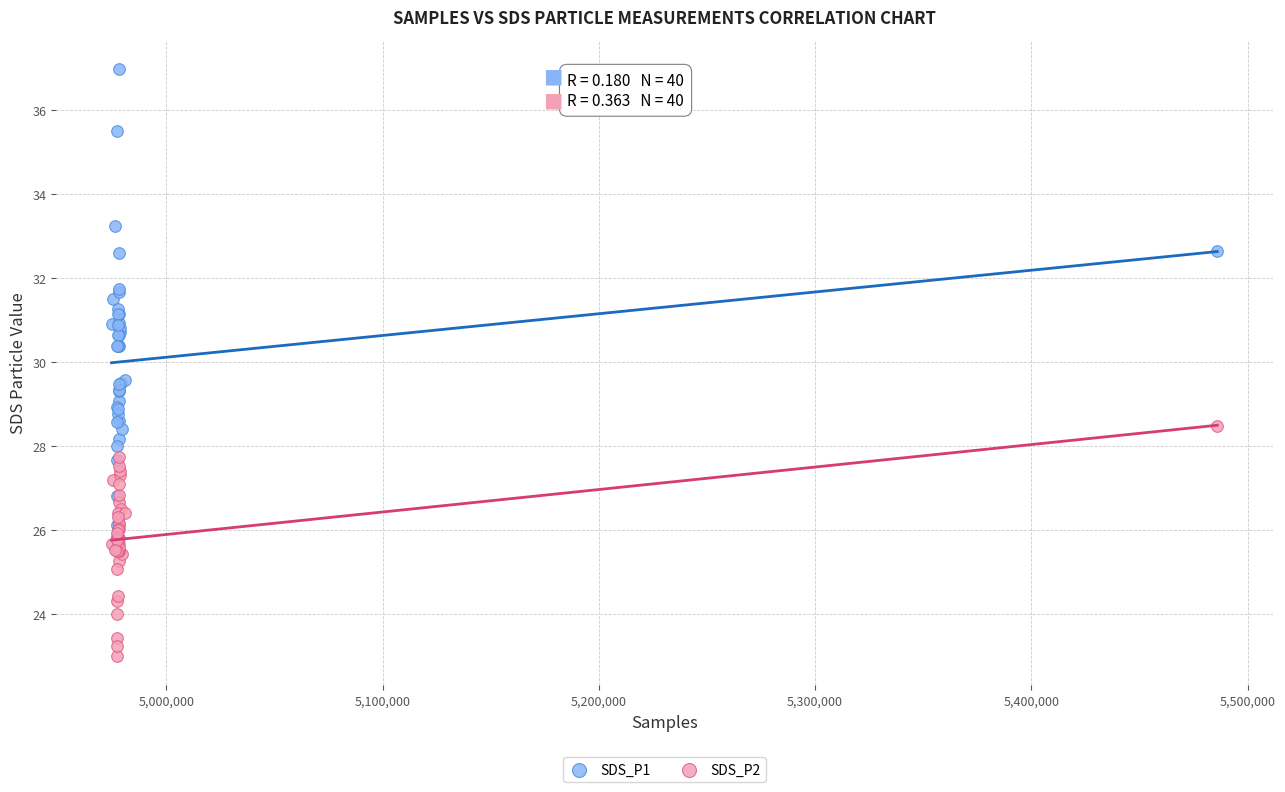

What are all the series names shown in the legend?

SDS_P1, SDS_P2